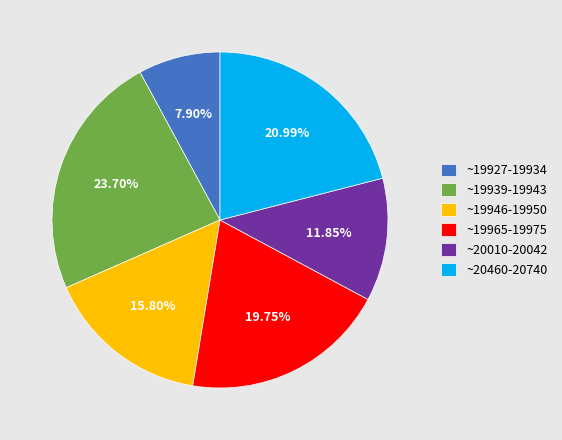

Does any single category account for the majority?

No